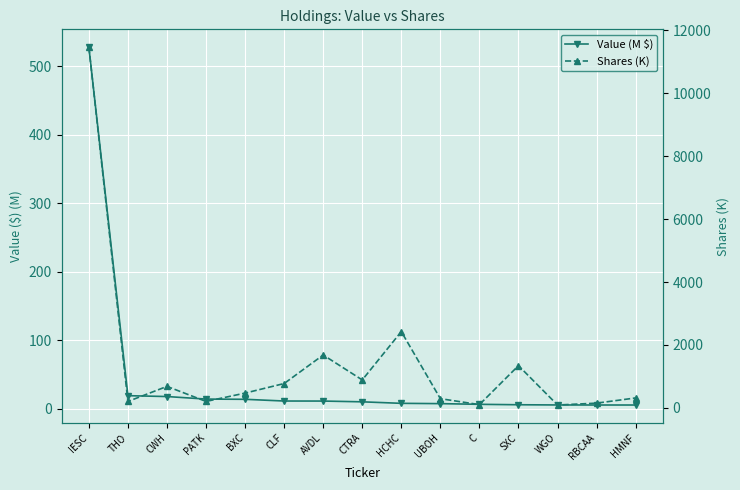

How many data points in Shares (K) are above 471?

8